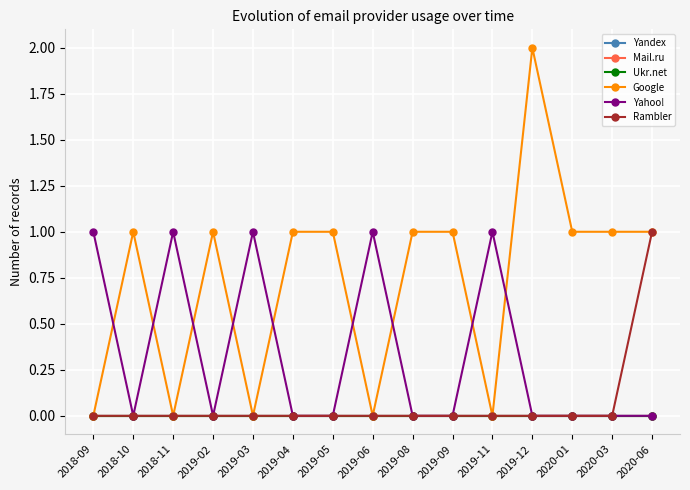

Reading left to right, transcribe all the data shown in this chart.

Yandex: 0	0	0	0	0	0	0	0	0	0	0	0	0	0	0
Mail.ru: 0	0	0	0	0	0	0	0	0	0	0	0	0	0	0
Ukr.net: 0	0	0	0	0	0	0	0	0	0	0	0	0	0	0
Google: 0	1	0	1	0	1	1	0	1	1	0	2	1	1	1
Yahoo!: 1	0	1	0	1	0	0	1	0	0	1	0	0	0	0
Rambler: 0	0	0	0	0	0	0	0	0	0	0	0	0	0	1